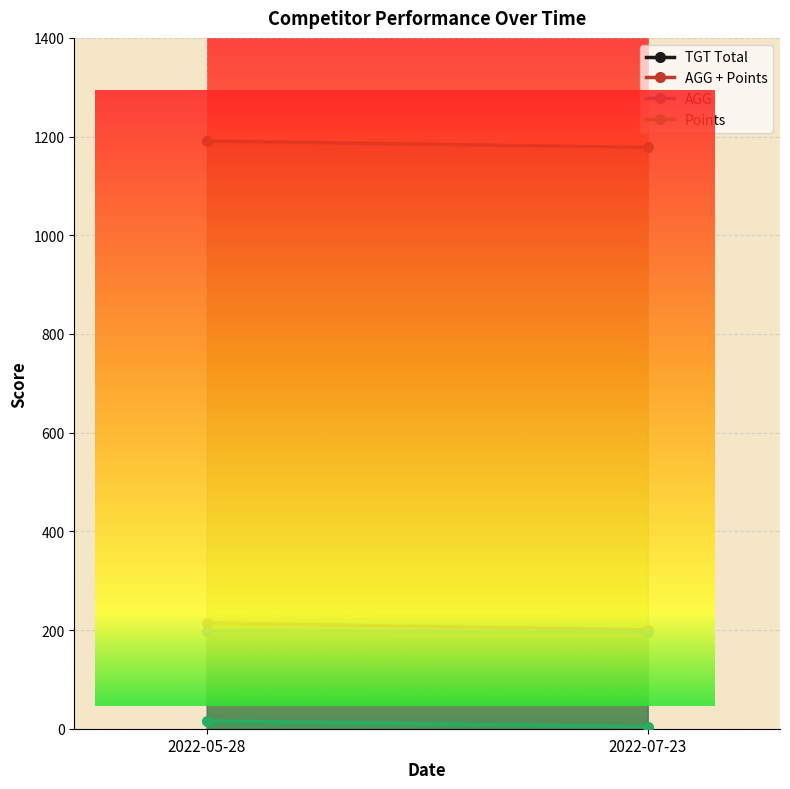

What is the lowest value of the Points series?

4.0